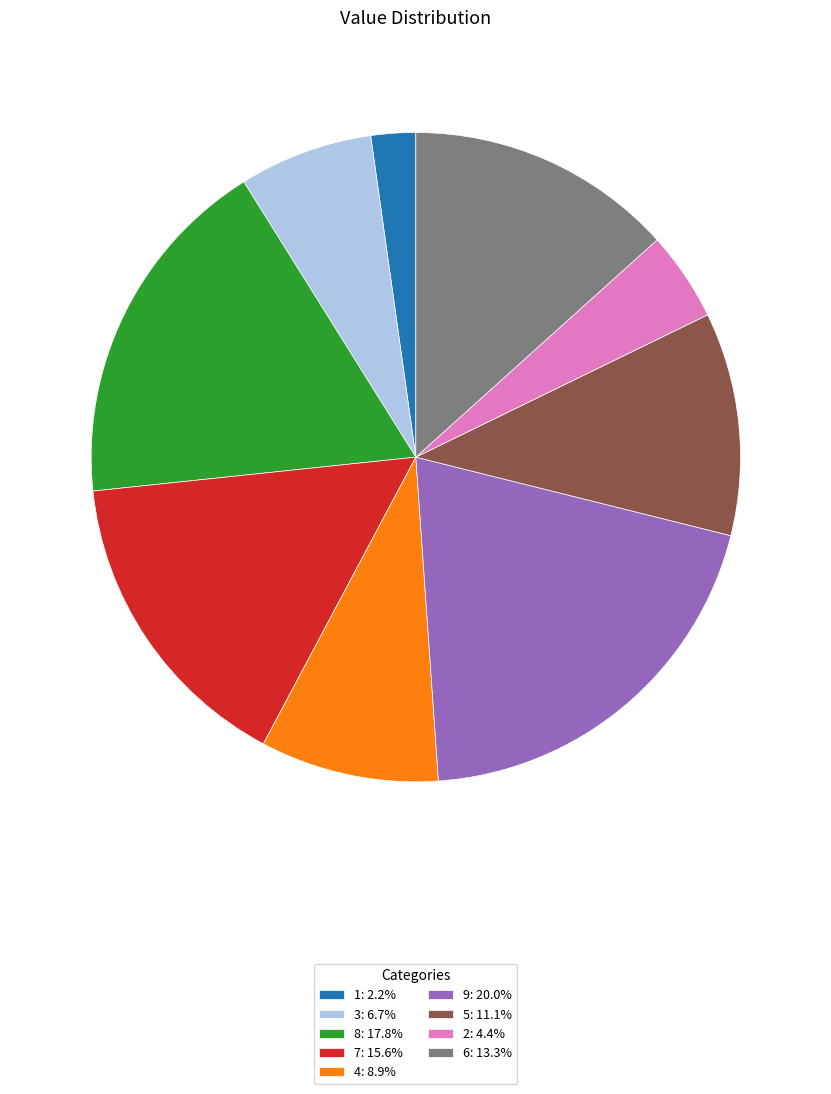

Does any single category account for the majority?

No